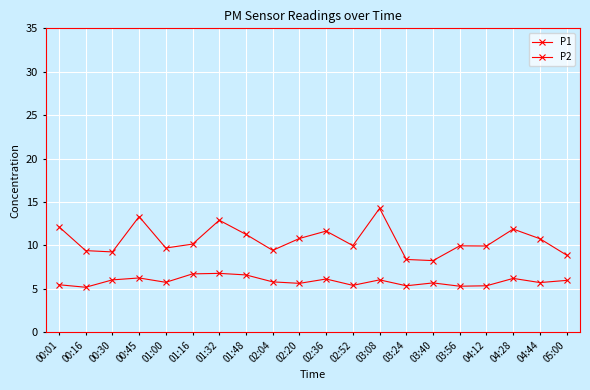

How many series are shown in this chart?

2